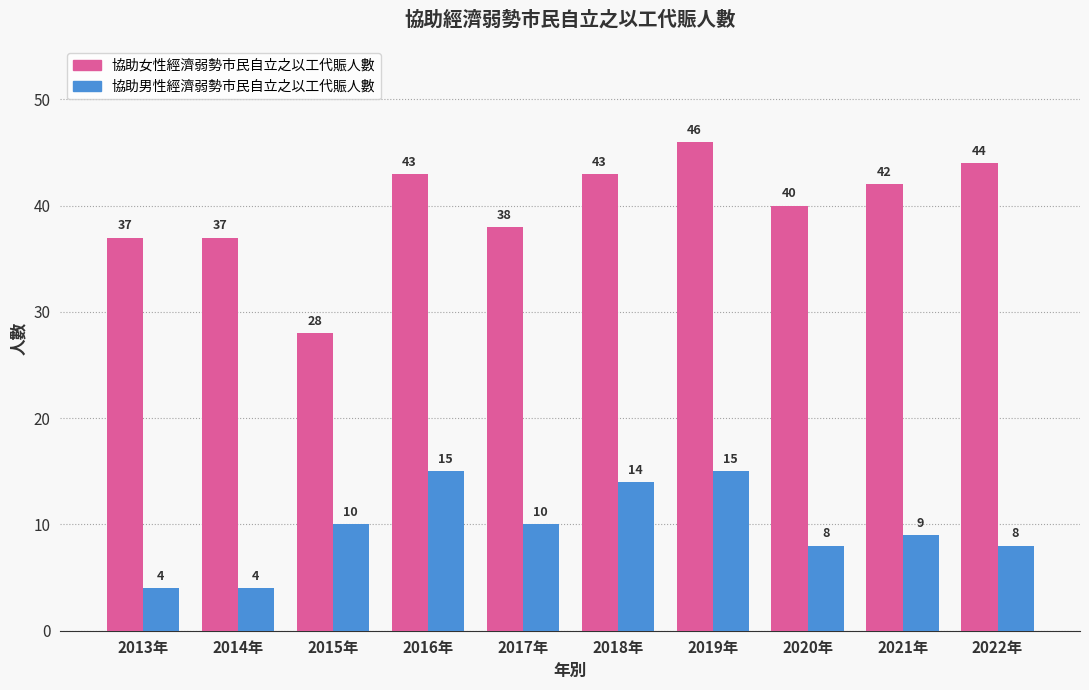

What is the lowest value of the 協助女性經濟弱勢市民自立之以工代賑人數 series?

28